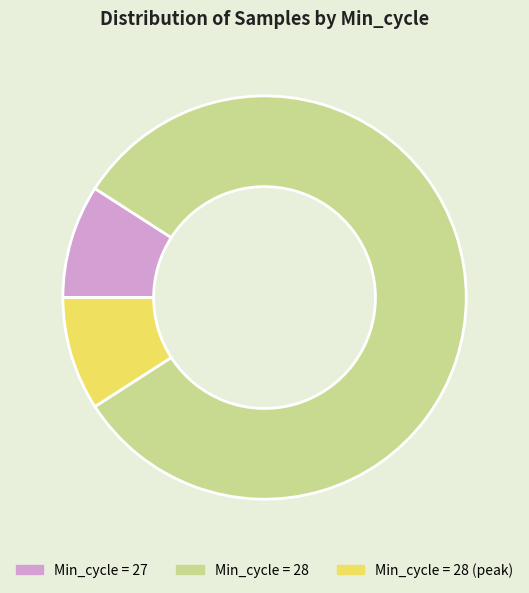

Is there a majority slice in this chart?

Yes